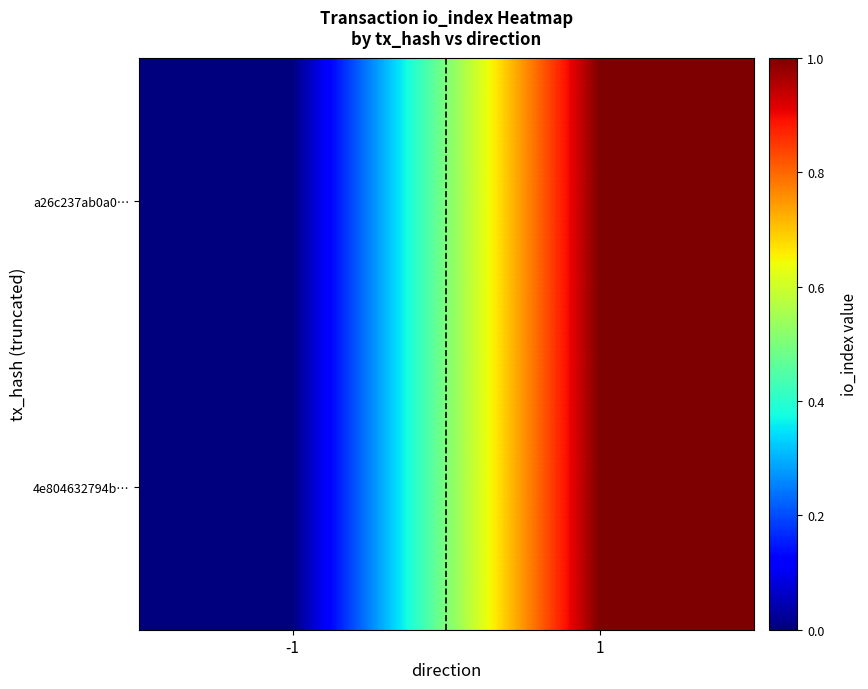

At -1, list the series in order from smallest to largest.

a26c237ab0a0…, 4e804632794b…